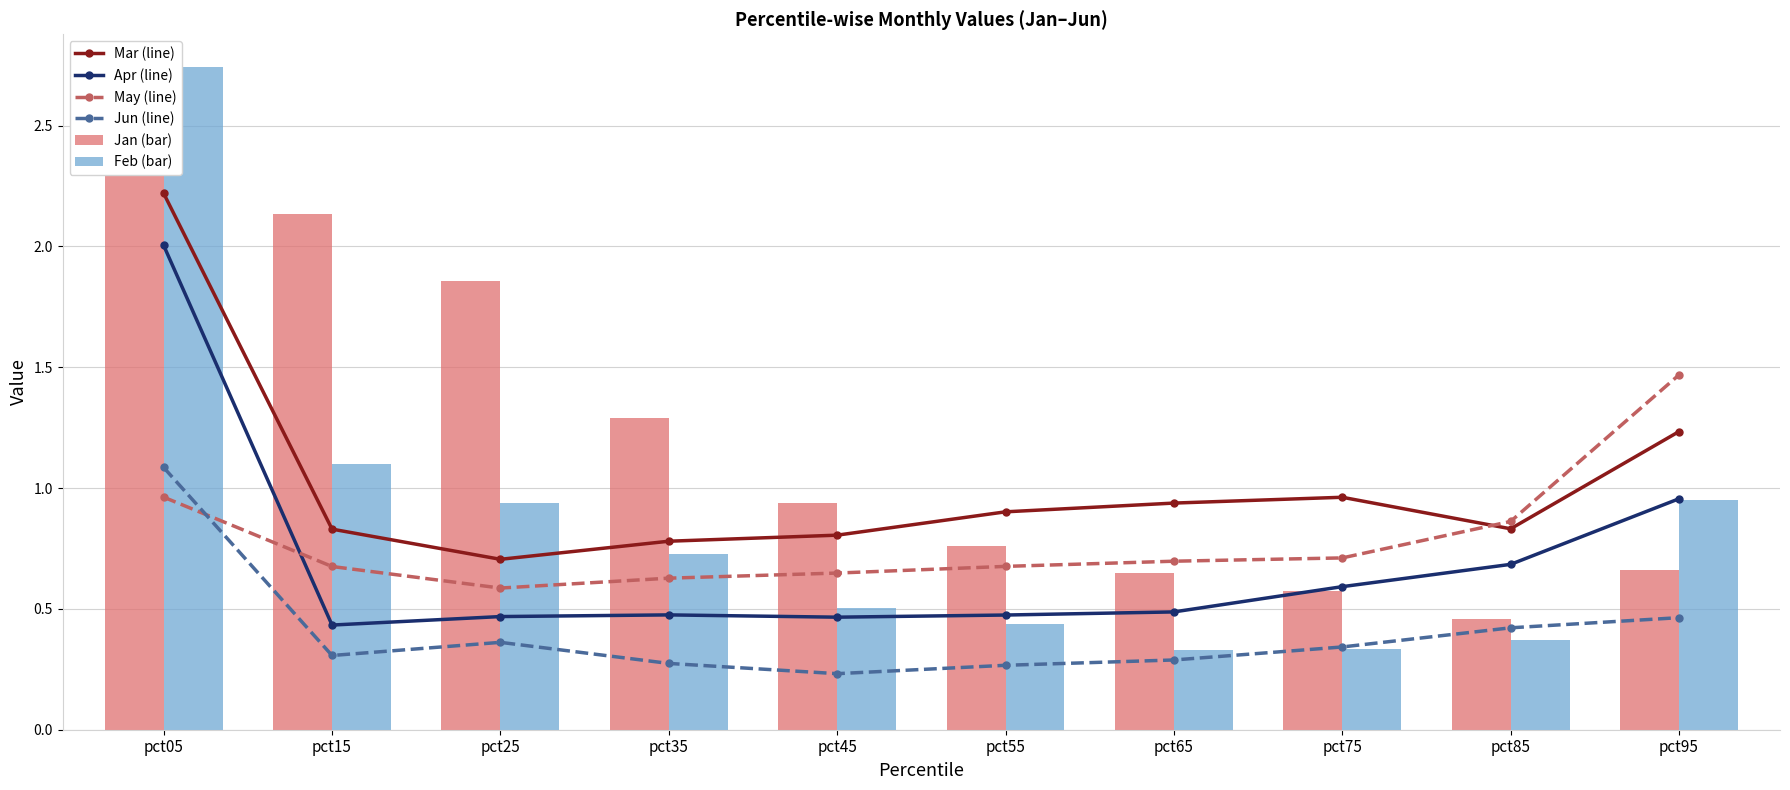

Which series has the largest range (max minus min)?

Feb (bar)